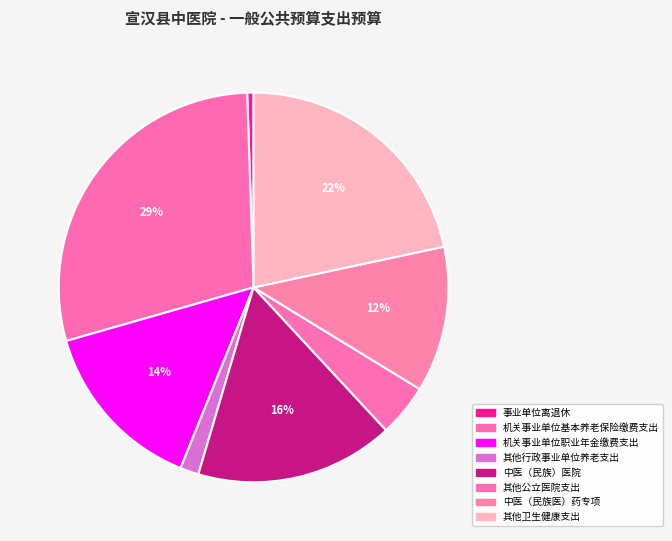

What is the total percentage of 其他卫生健康支出 and 事业单位离退休?

22.2%